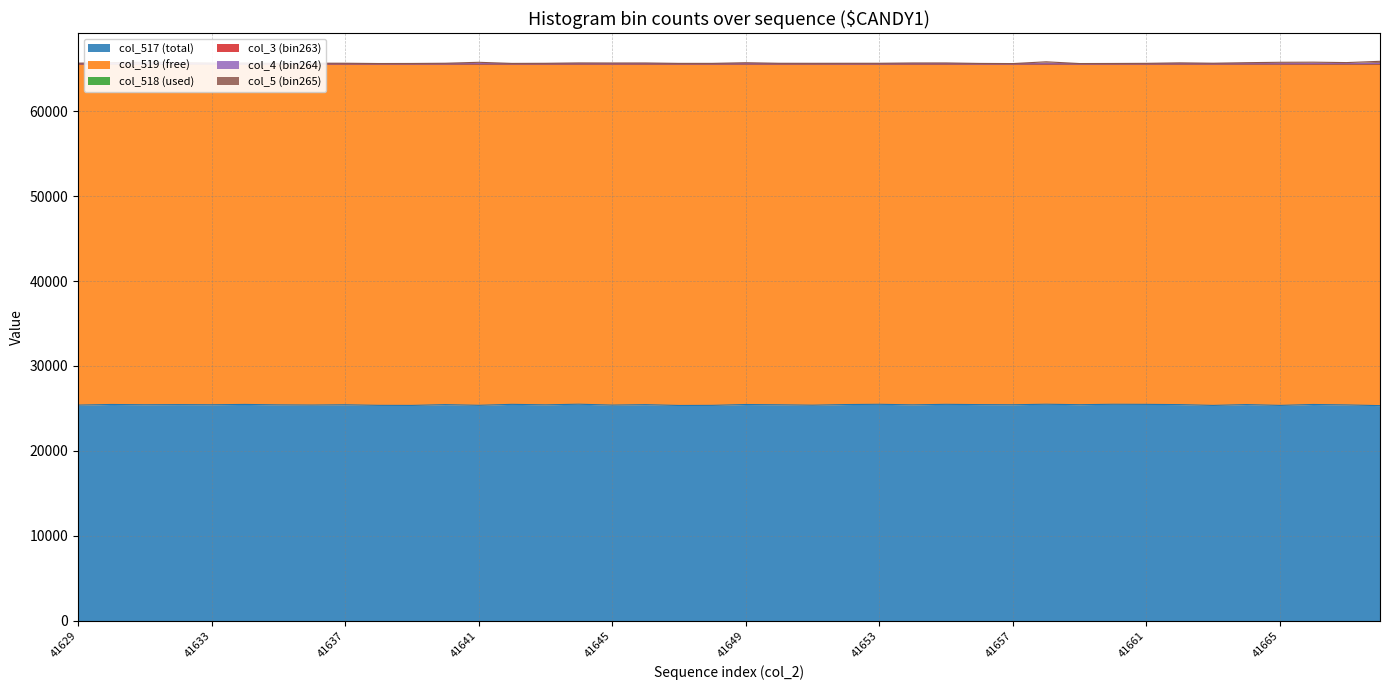

In col_5 (bin265), how many points are lower than both neighbors (excluding endpoints)?

10